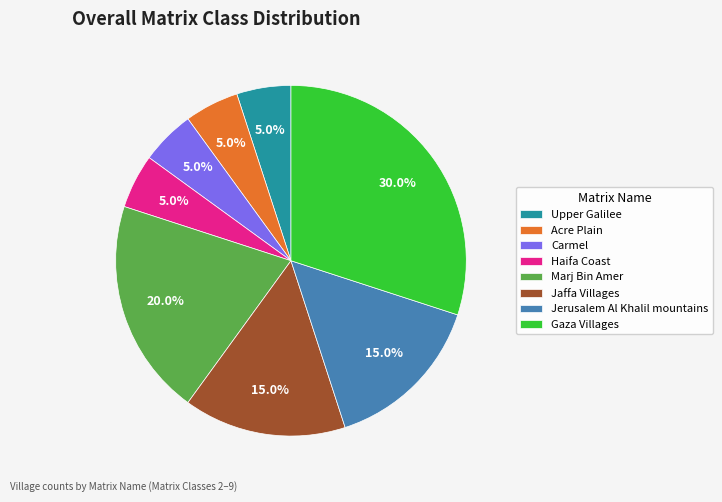

Which slice is the largest?

Gaza Villages